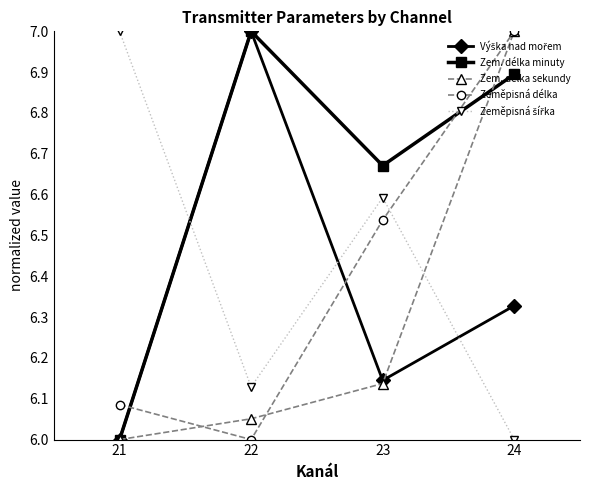

Which series changed the most between 23 and 24?

Zem. délka sekundy